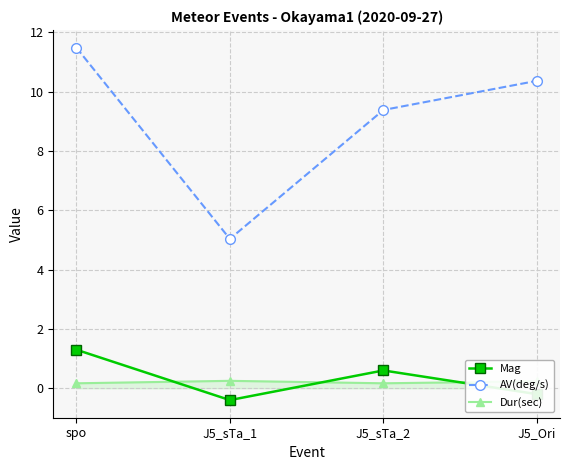

What is the label of the 2nd point from the left?

J5_sTa_1